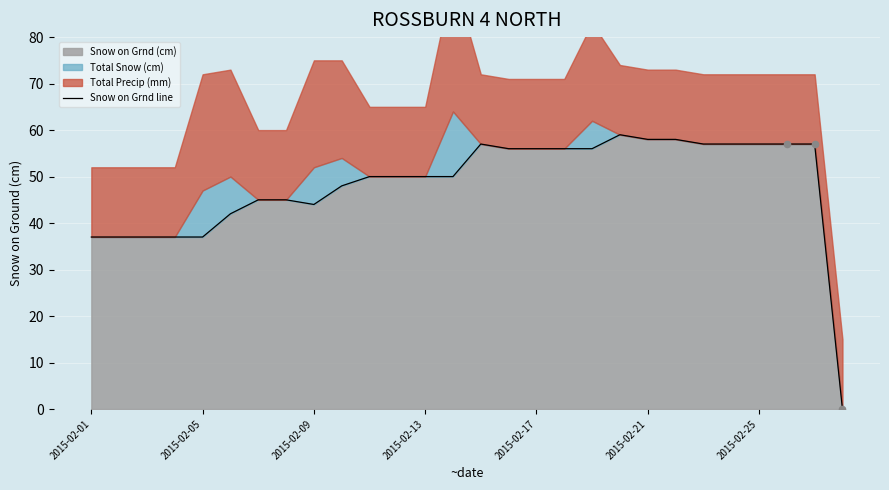

What is the highest value of the Snow on Grnd (cm) series?

59